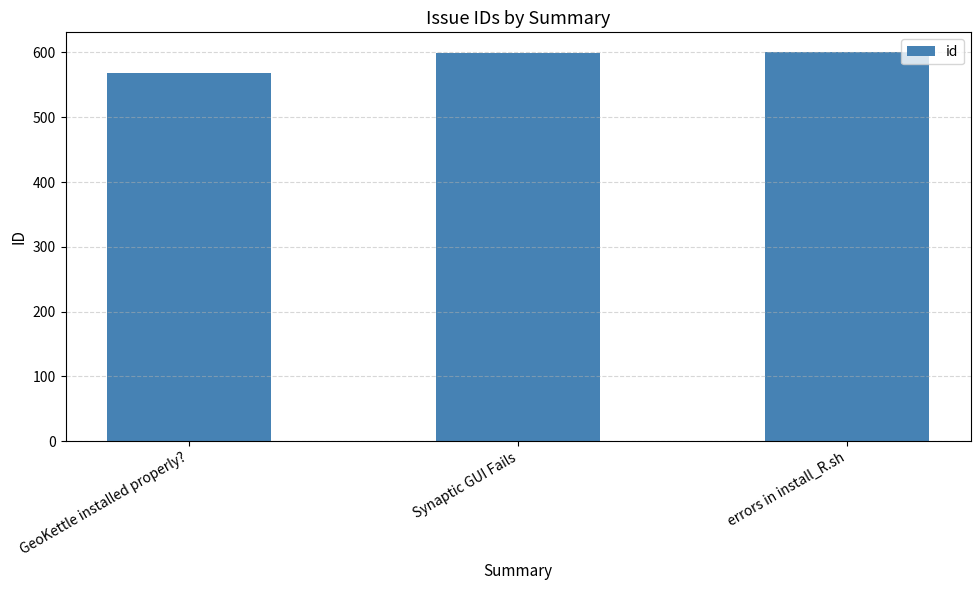

Approximately how many times larger is the value at Synaptic GUI Fails compared to errors in install_R.sh?

1.0